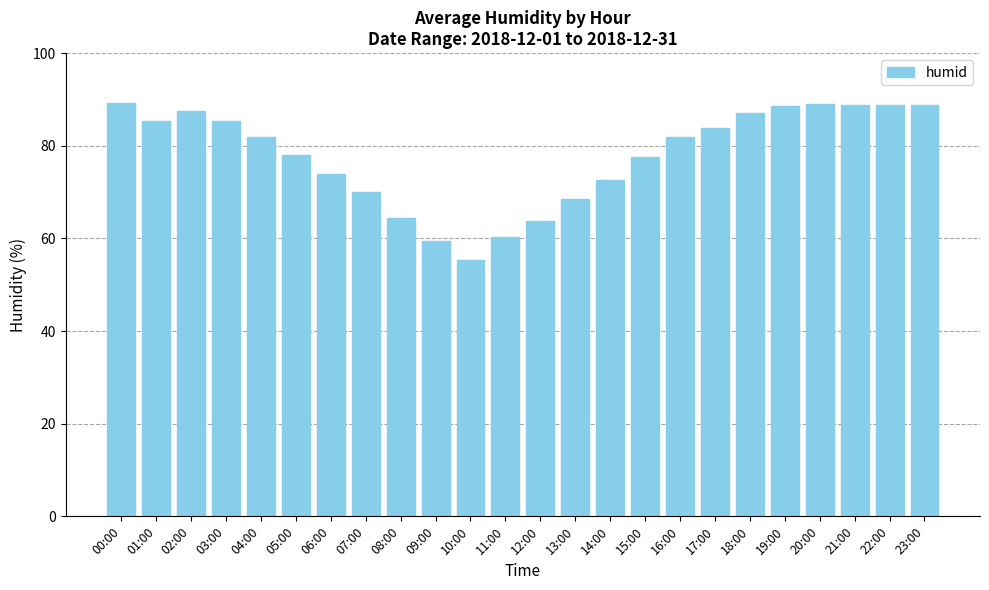

What is the label of the 23rd bar from the left?

22:00